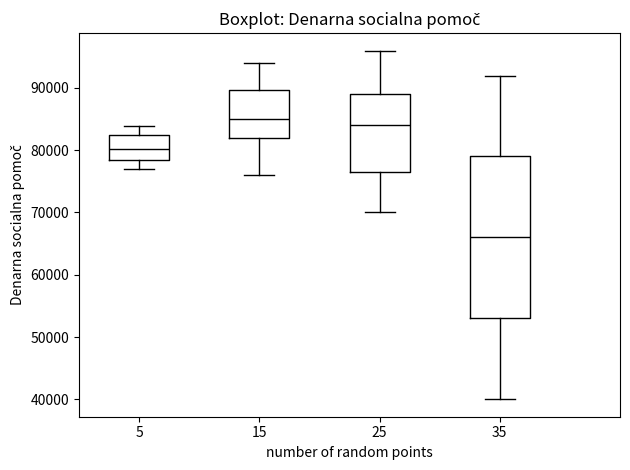

Reading left to right, read every box against the y-axis: the position of its median line, the range the box covers, and the ends of its whiskers. The values are not printed on the chart, so give them approximately, as read against the axis.

5: median 80000, box 78000 to 82000, whiskers 77000 to 84000
15: median 85000, box 82000 to 90000, whiskers 76000 to 94000
25: median 84000, box 77000 to 89000, whiskers 70000 to 96000
35: median 66000, box 53000 to 79000, whiskers 40000 to 92000